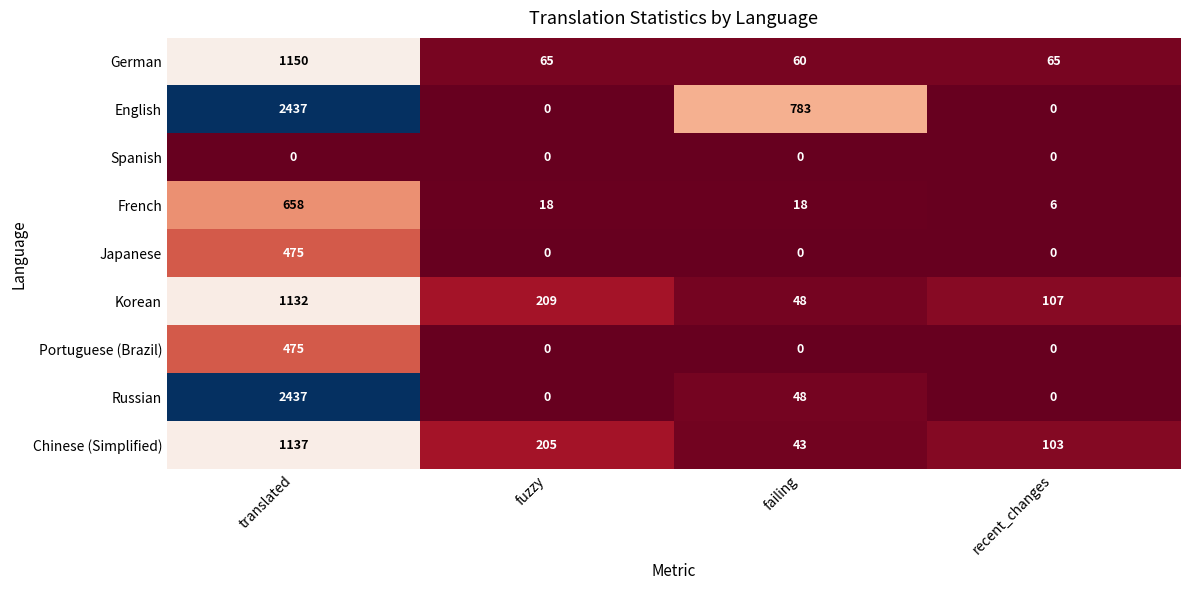

At which label does French first exceed 18?

translated